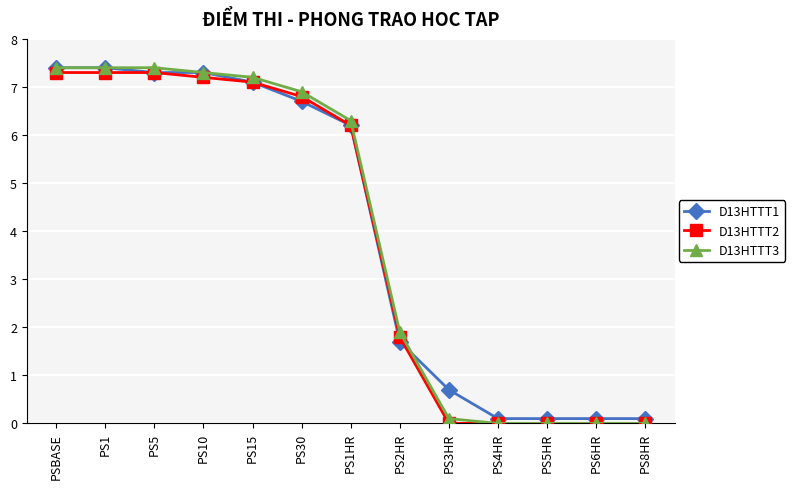

What is the average value of the D13HTTT3 series?

4.0